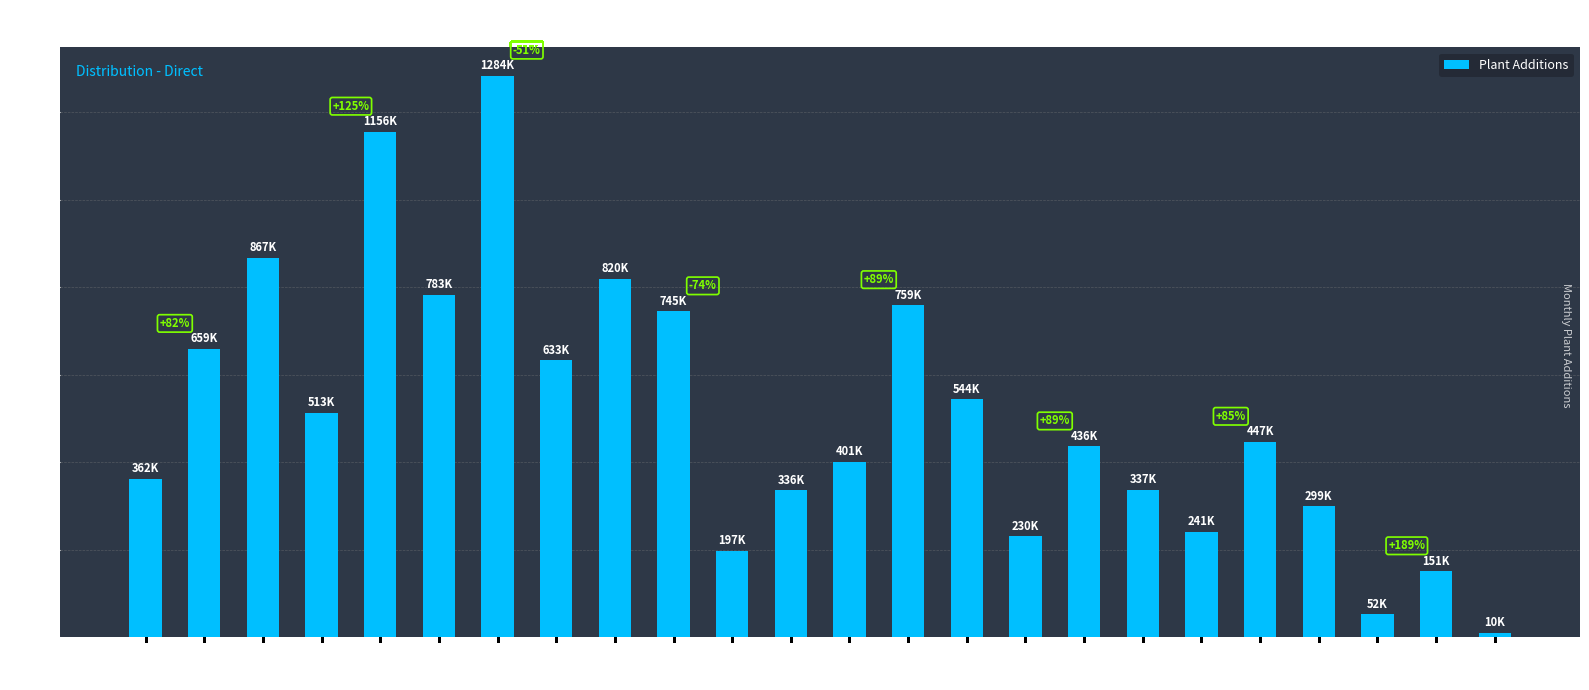

What is the ratio of the value at 201909 to the value at 201904?

1.6